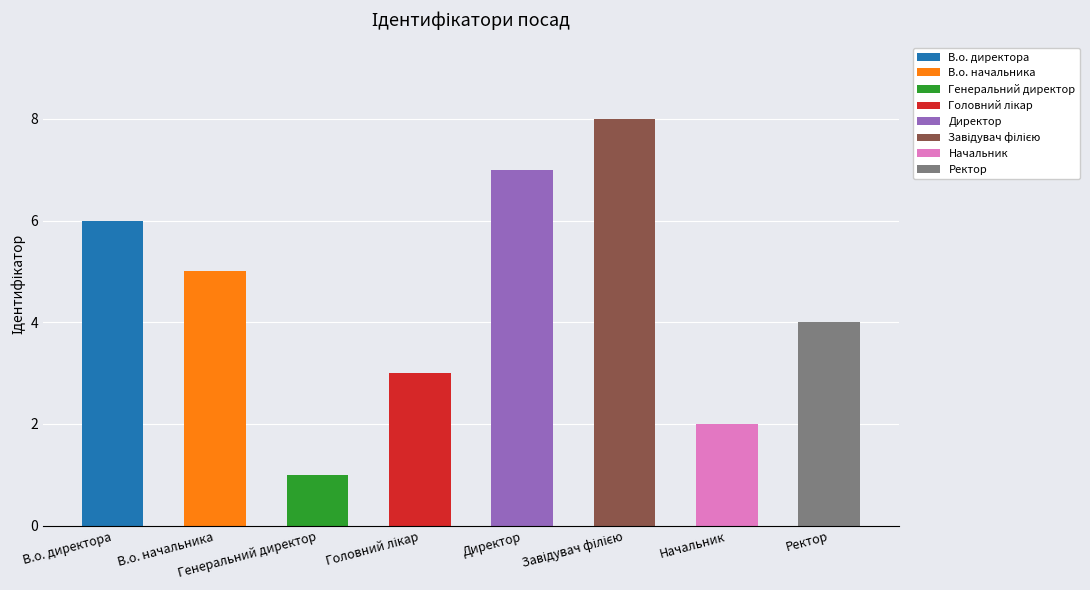

Reading left to right, what are all the values shown in this chart?

6	5	1	3	7	8	2	4